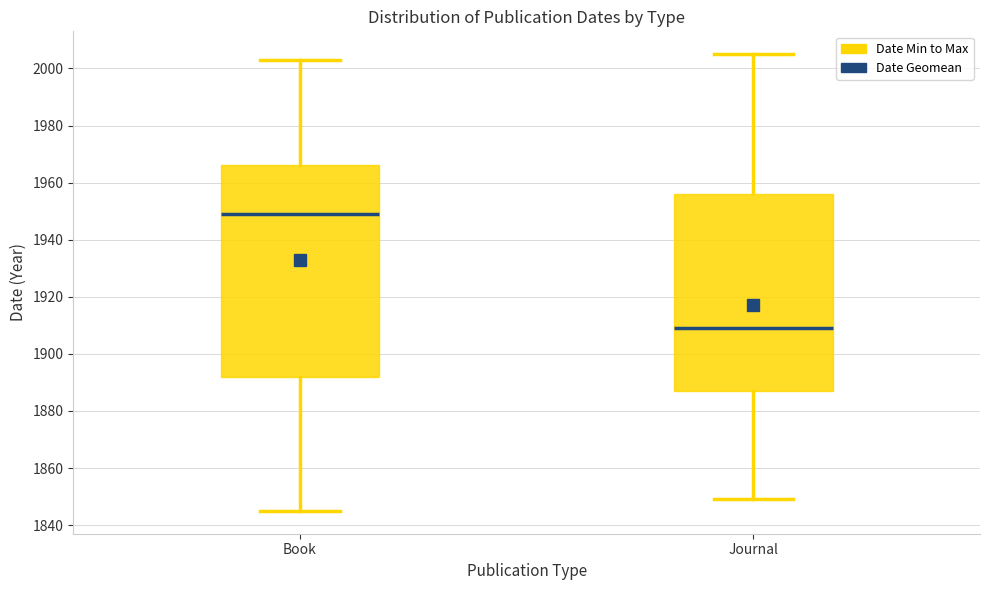

Reading left to right, read every box against the y-axis: the position of its median line, the range the box covers, and the ends of its whiskers. The values are not printed on the chart, so give them approximately, as read against the axis.

Book: median 1950, box 1892 to 1966, whiskers 1846 to 2004
Journal: median 1910, box 1888 to 1956, whiskers 1850 to 2006